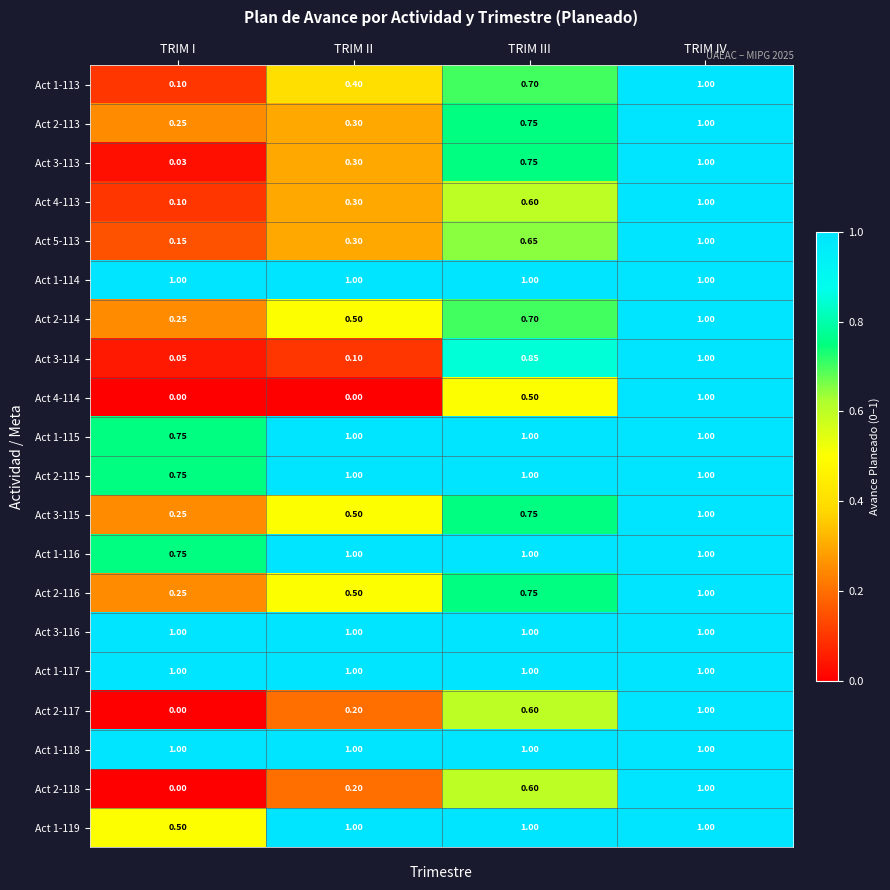

At which label does Act 3-114 reach its minimum?

TRIM I